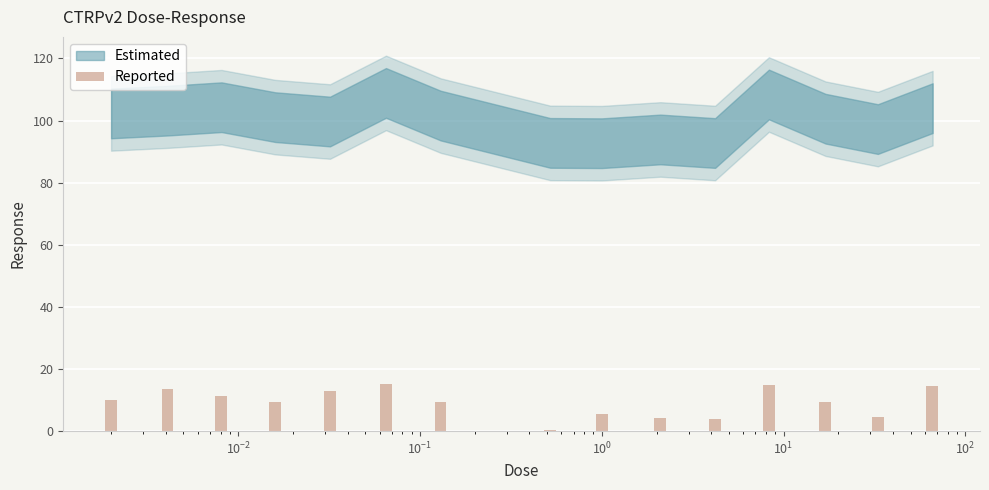

Are the bars grouped side by side (vs. stacked)?

No